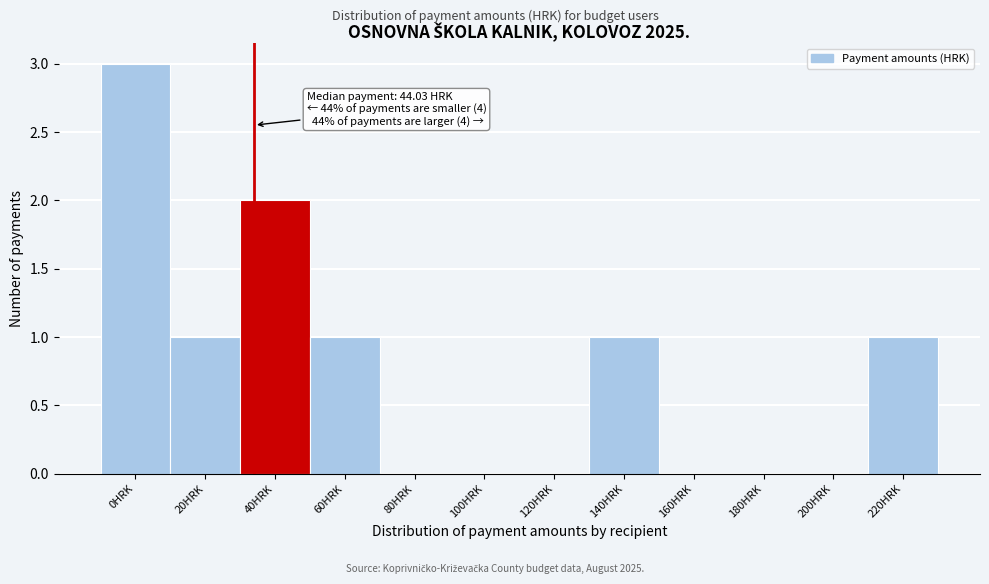

Reading right to left, what are all the values shown in this chart?

220HRK=1	200HRK=0	180HRK=0	160HRK=0	140HRK=1	120HRK=0	100HRK=0	80HRK=0	60HRK=1	40HRK=2	20HRK=1	0HRK=3